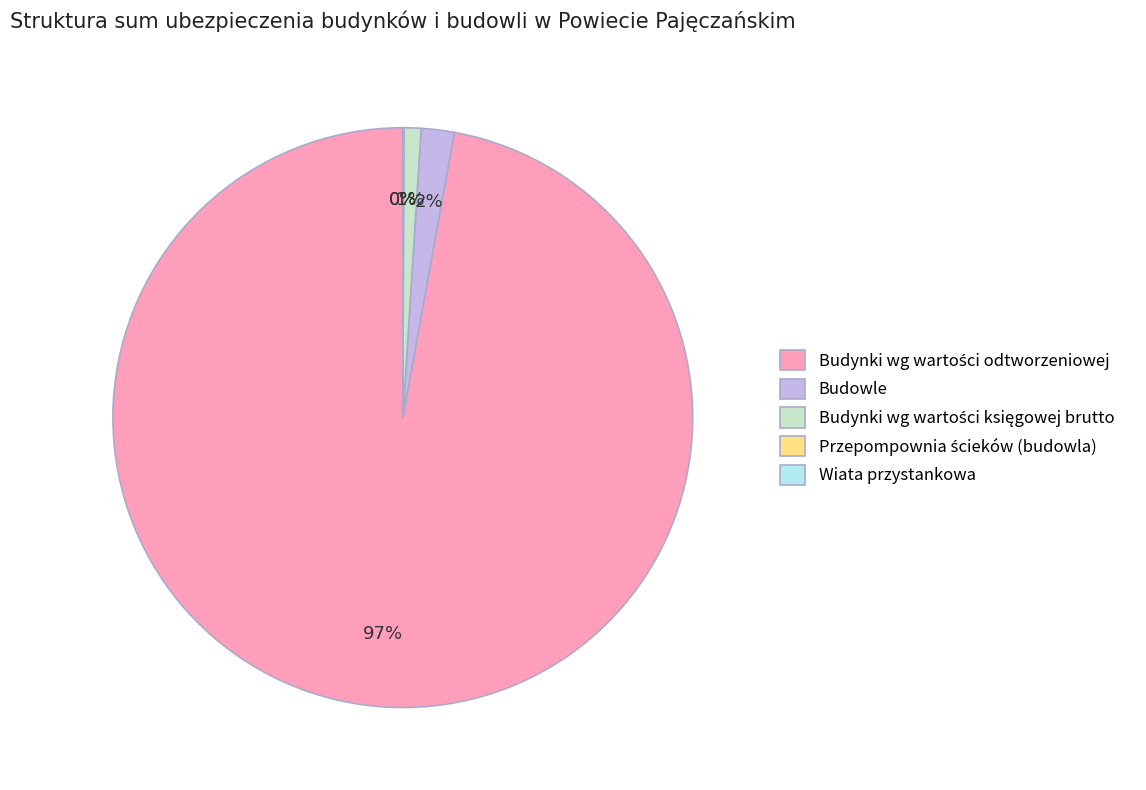

To the nearest percent, what is the difference between the largest and smallest slice percentages?

97%